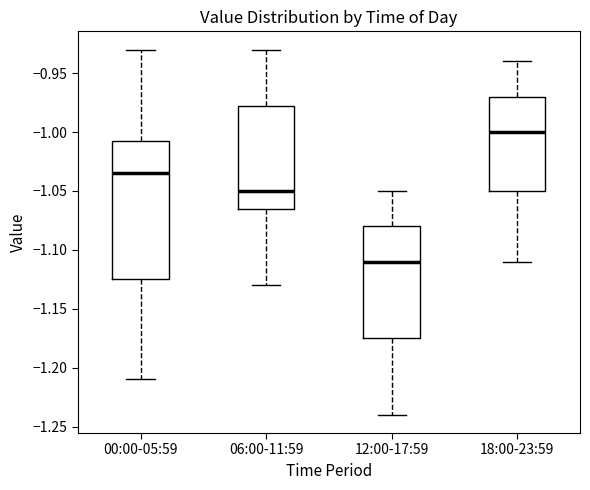

Reading left to right, transcribe this box plot: for each box, give where its median line is, the range the box spans, and where its two whiskers end, as read against the y-axis. The values are not printed on the chart, so give them approximately, as read against the axis.

00:00-05:59: median -1.035, box -1.125 to -1.005, whiskers -1.210 to -0.930
06:00-11:59: median -1.050, box -1.065 to -0.975, whiskers -1.130 to -0.930
12:00-17:59: median -1.110, box -1.175 to -1.080, whiskers -1.240 to -1.050
18:00-23:59: median -1.000, box -1.050 to -0.970, whiskers -1.110 to -0.940